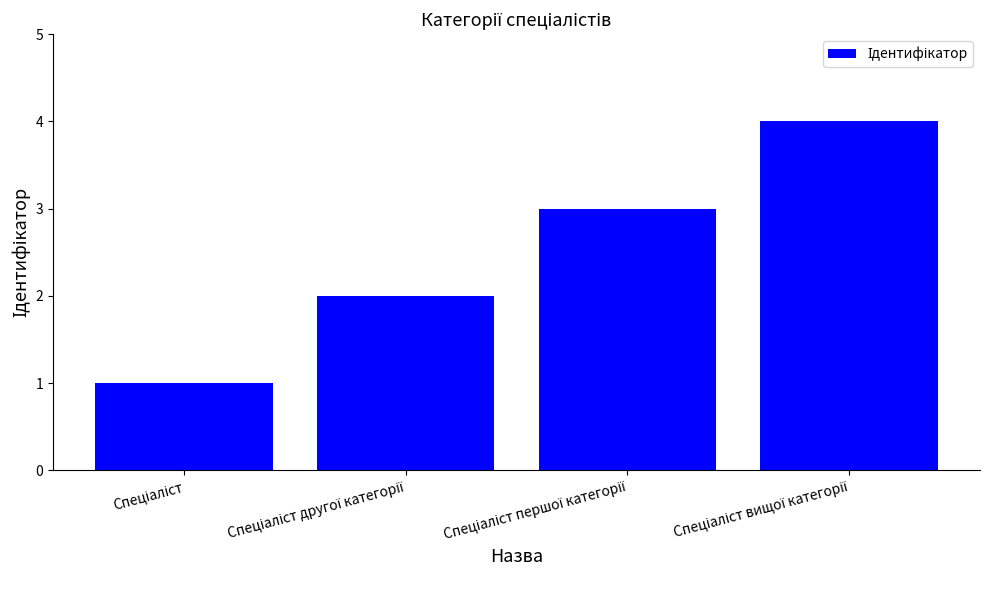

What is the difference between the maximum and minimum values?

3